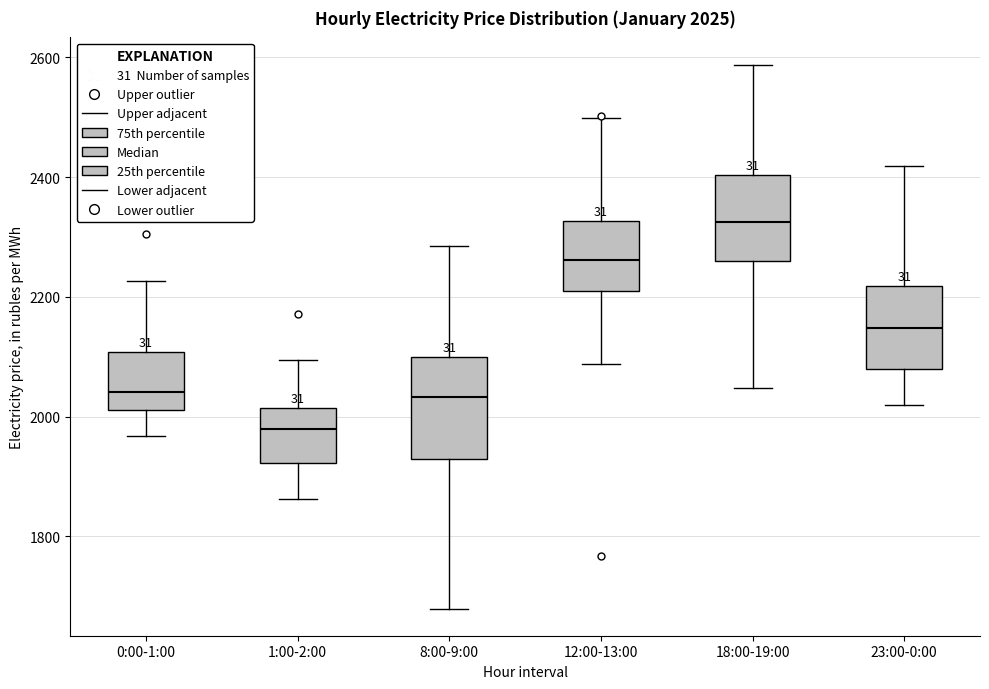

Which box is the tallest, from its lower edge to its upper edge?

8:00-9:00